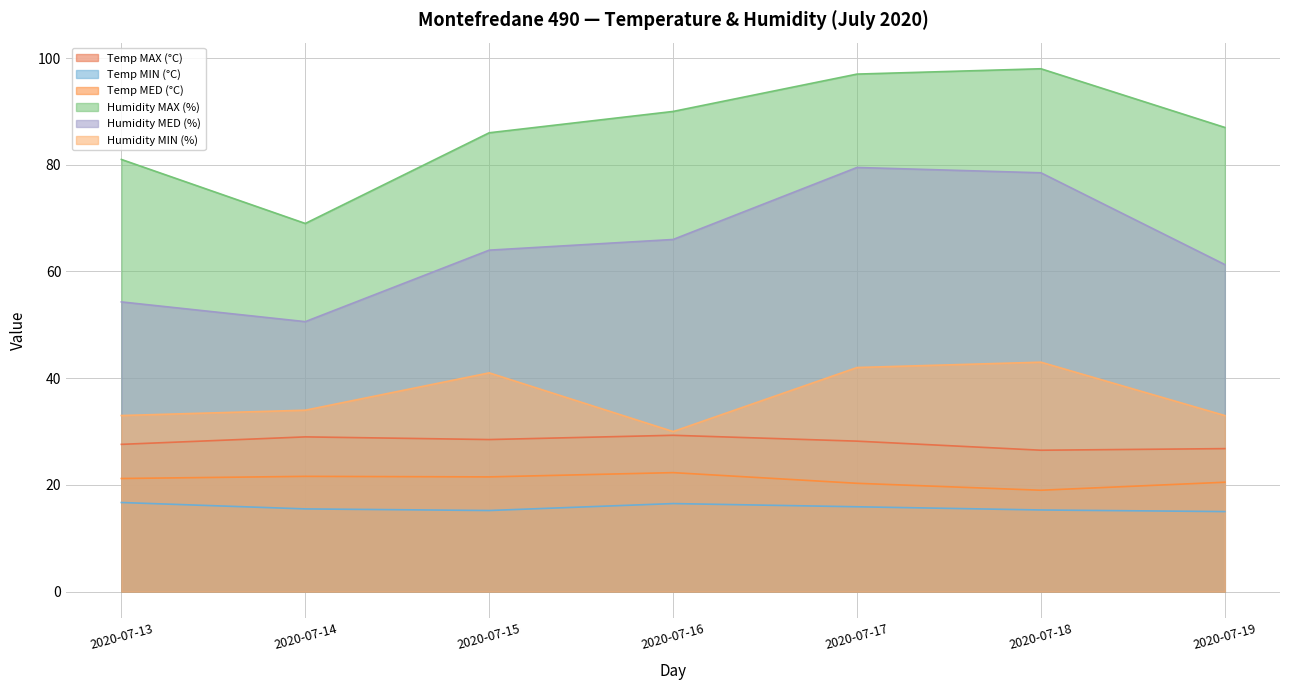

What is the average value of the Temp MED (°C) series?

20.9